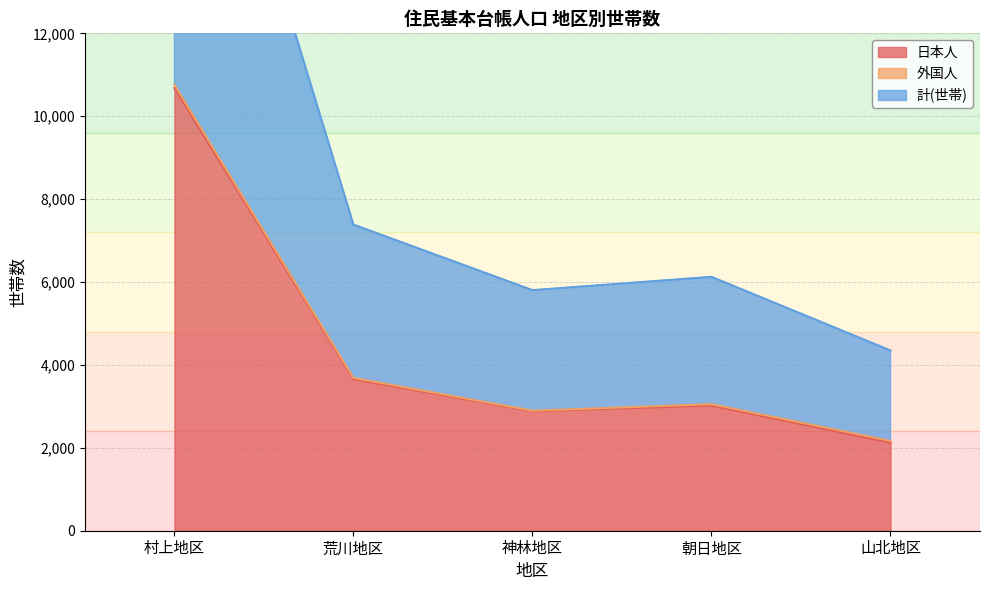

The value of 日本人 at 山北地区 is 3703. True or false?

False